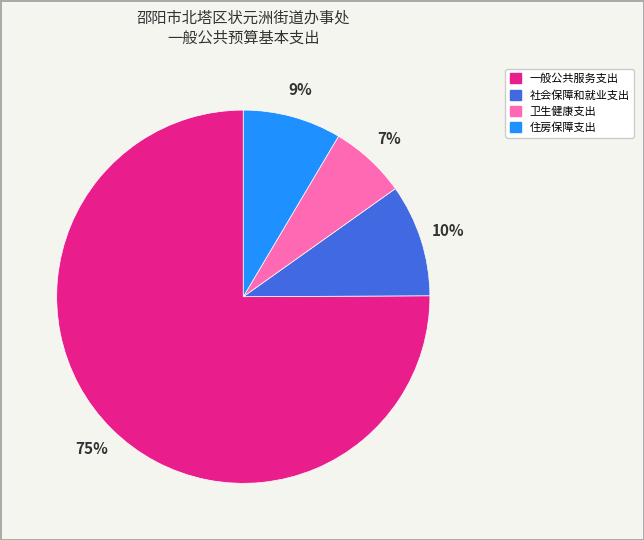

To the nearest percent, what percentage of the pie is 卫生健康支出?

7%